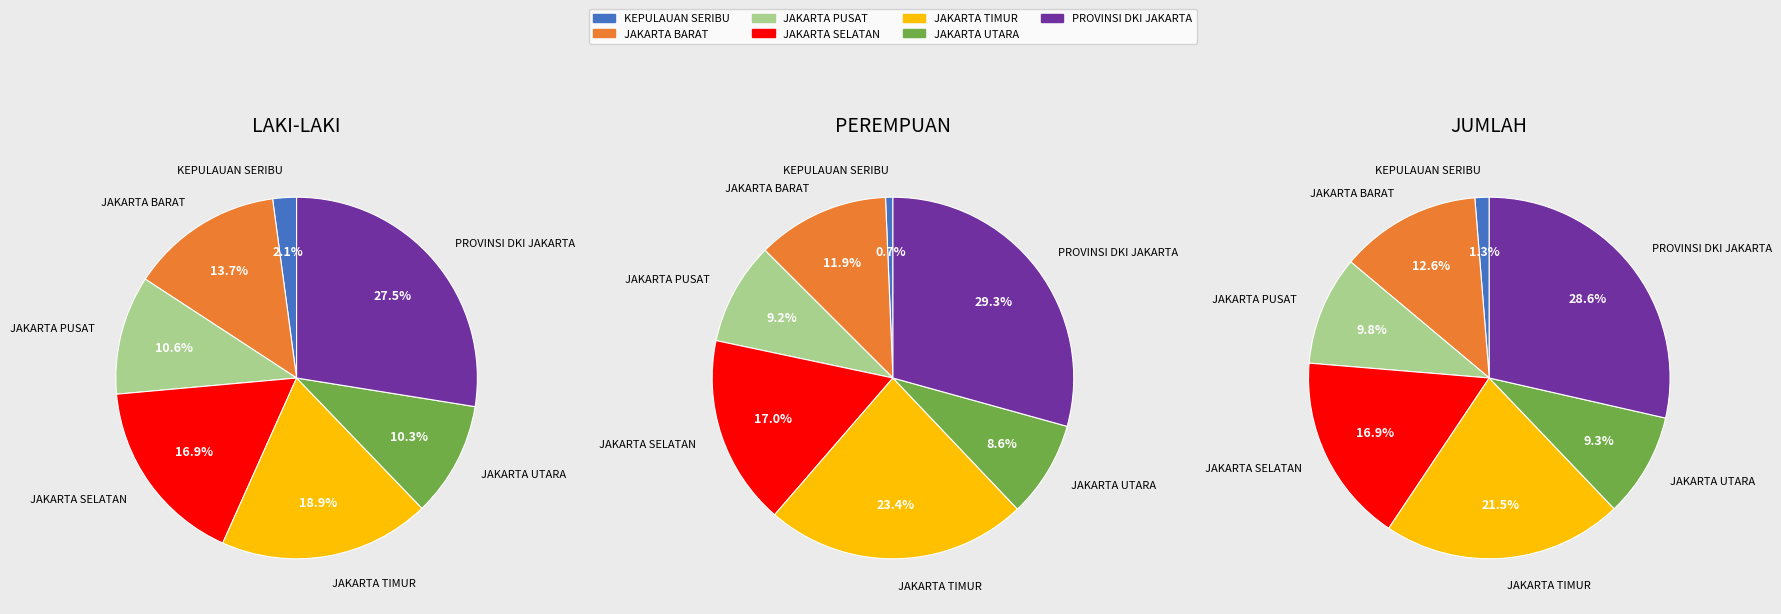

Does KEPULAUAN SERIBU account for over 50% of the chart?

No